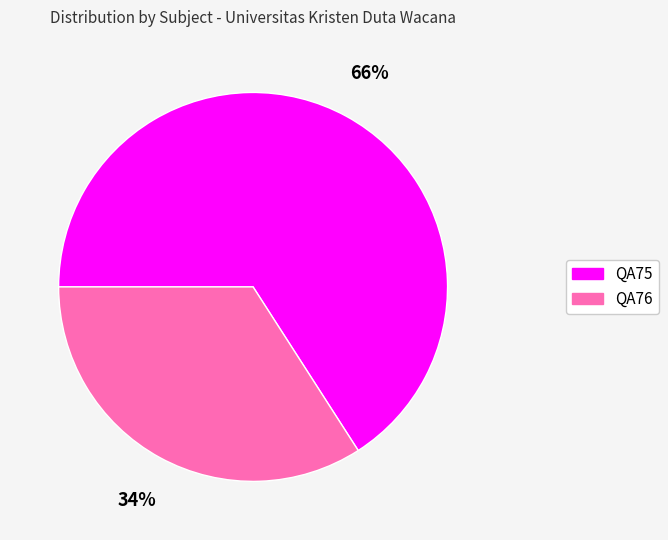

Which has a higher value, QA75 or QA76?

QA75